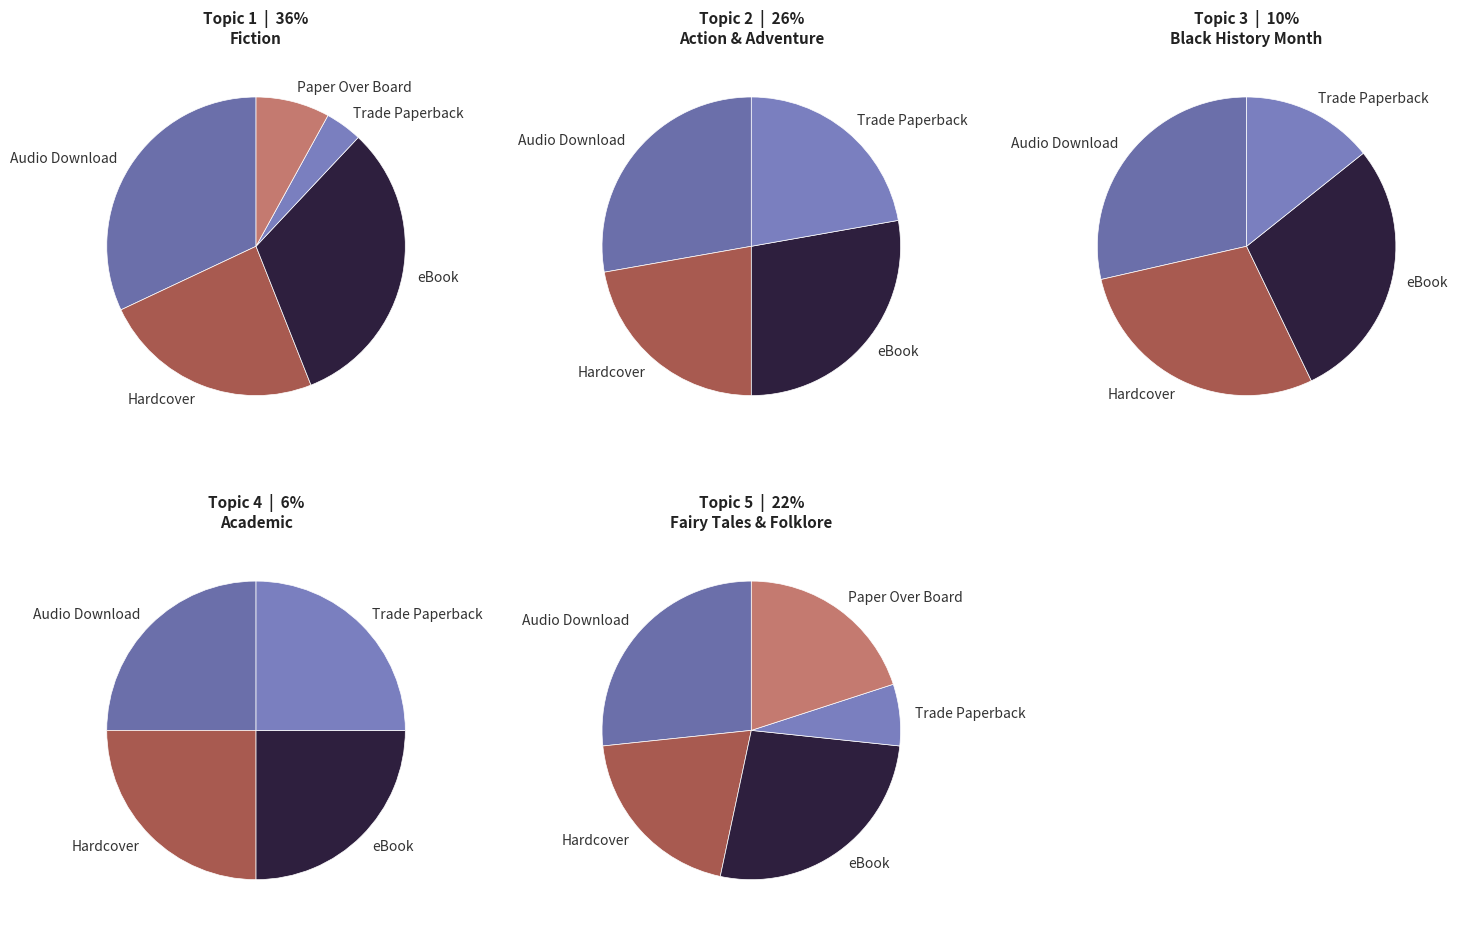

Rank the categories by value from lowest to highest.

Paper Over Board, Trade Paperback, Hardcover, Audio Download, eBook